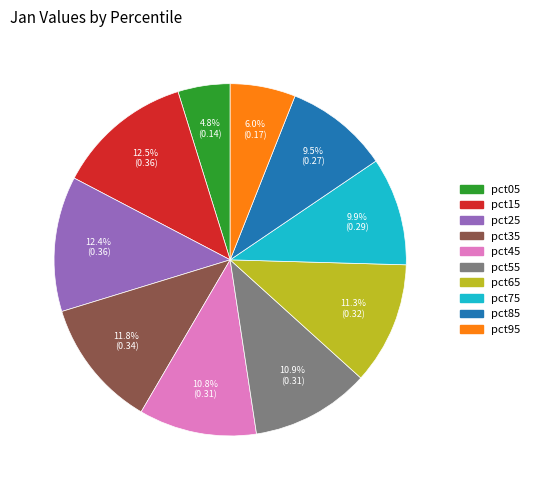

How many segments does this pie chart have?

10